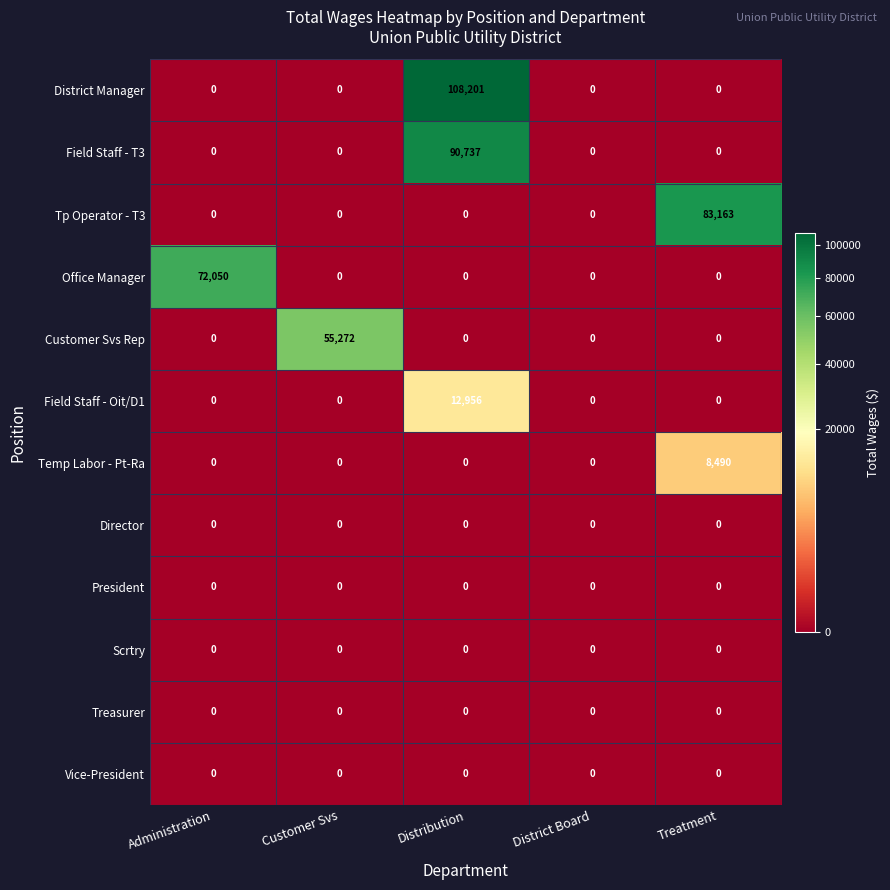

Which series has the widest spread of values?

District Manager